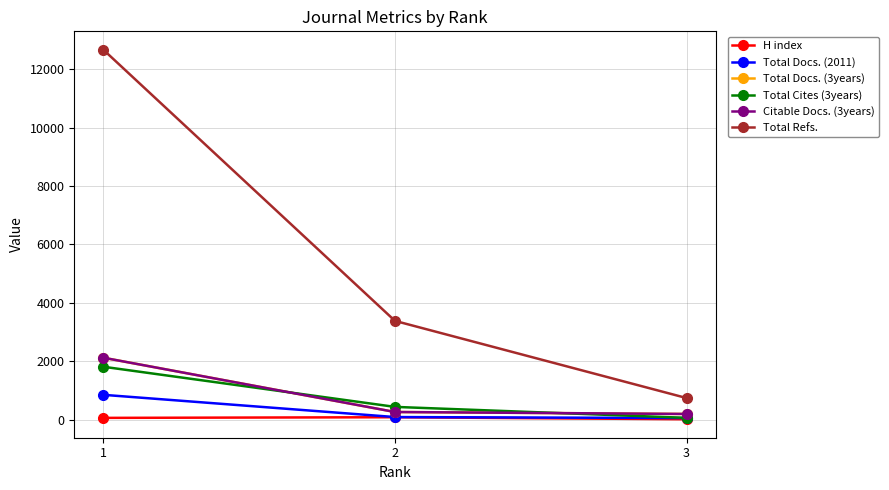

What is the highest value of the Citable Docs. (3years) series?

2122